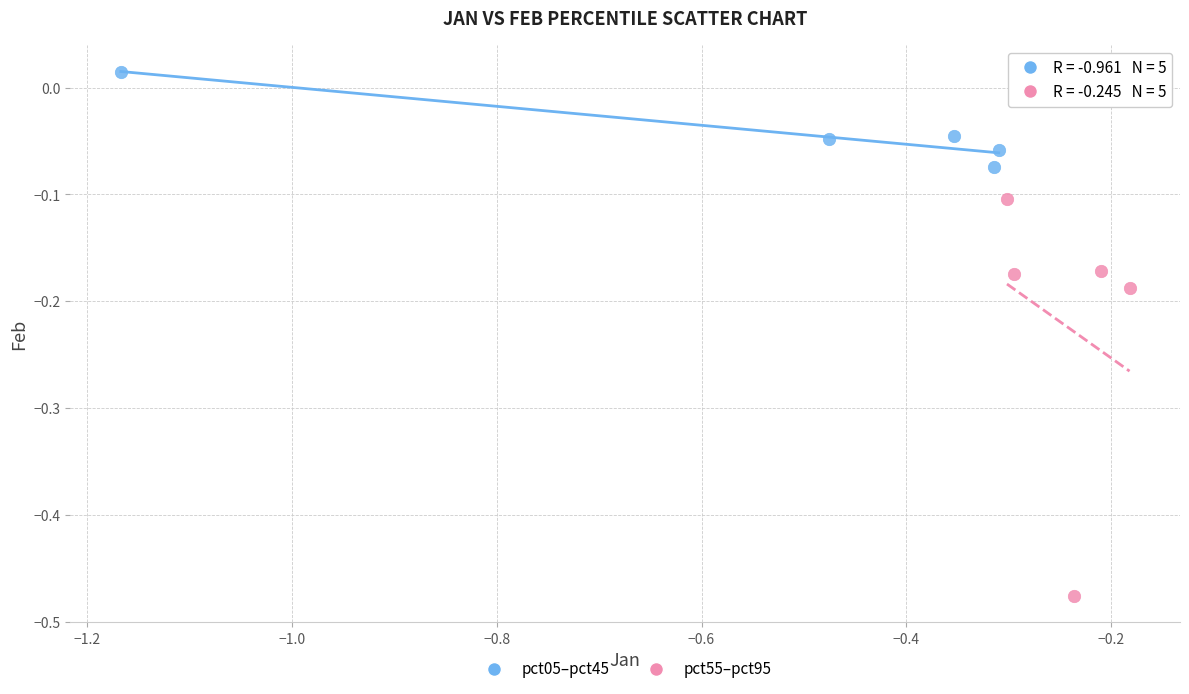

Which series has the widest spread of Y values?

pct55–pct95